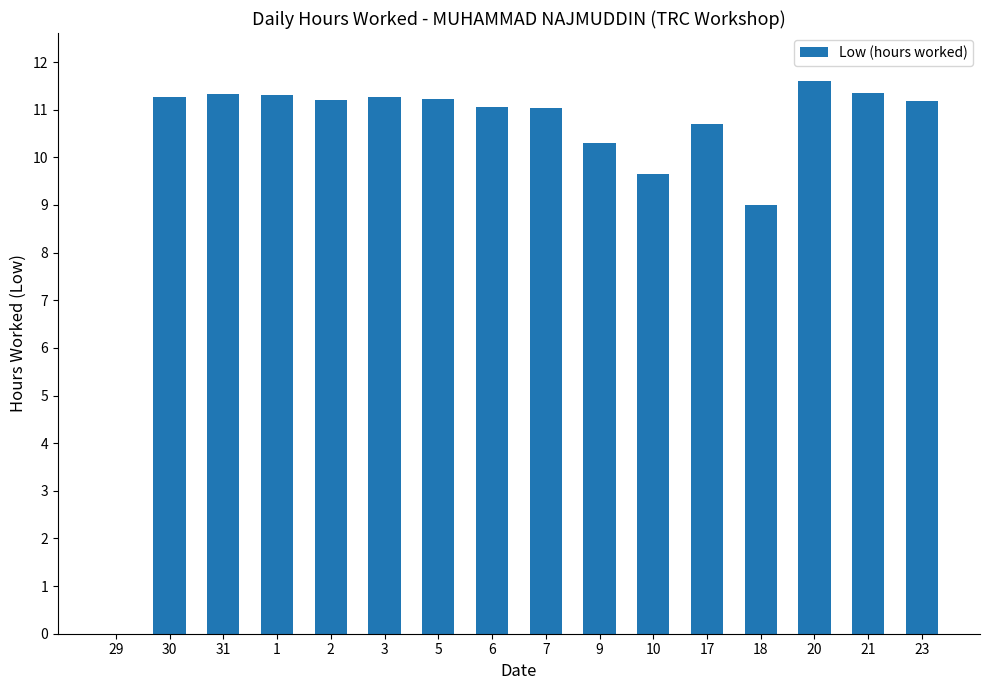

At which category does the chart reach its peak across all series?

20